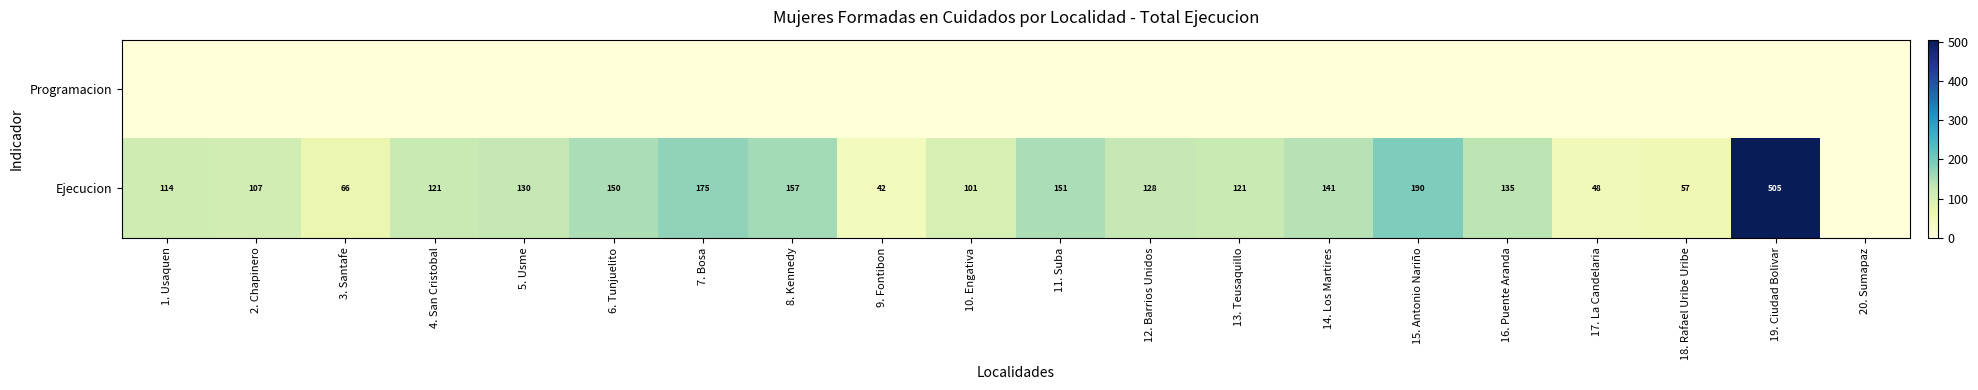

What is the sum of the Ejecucion values at 9. Fontibon and 6. Tunjuelito?

192